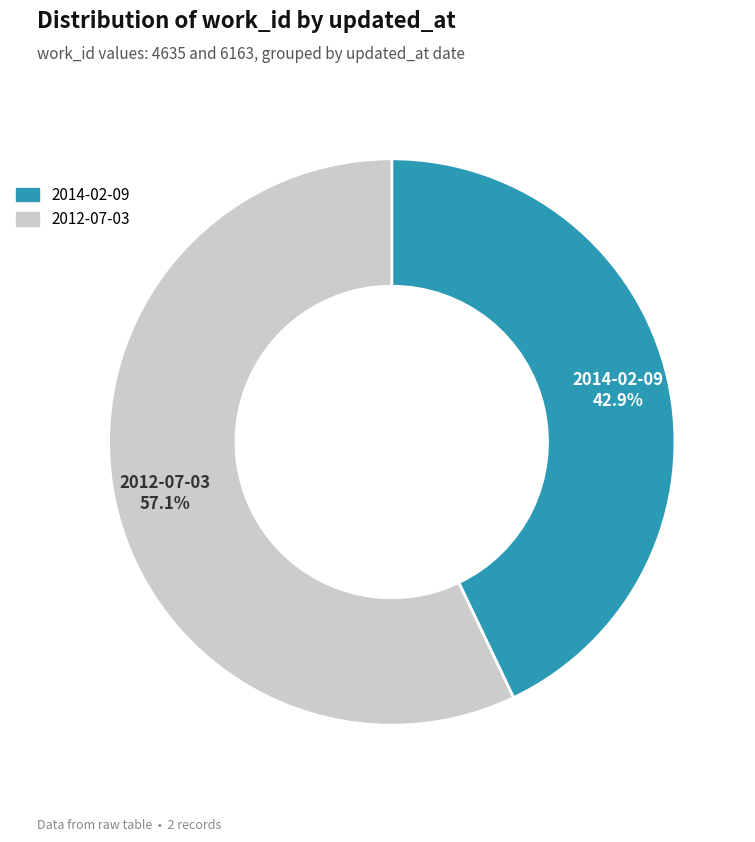

What is the ratio of the value at 2012-07-03 to the value at 2014-02-09?

1.3